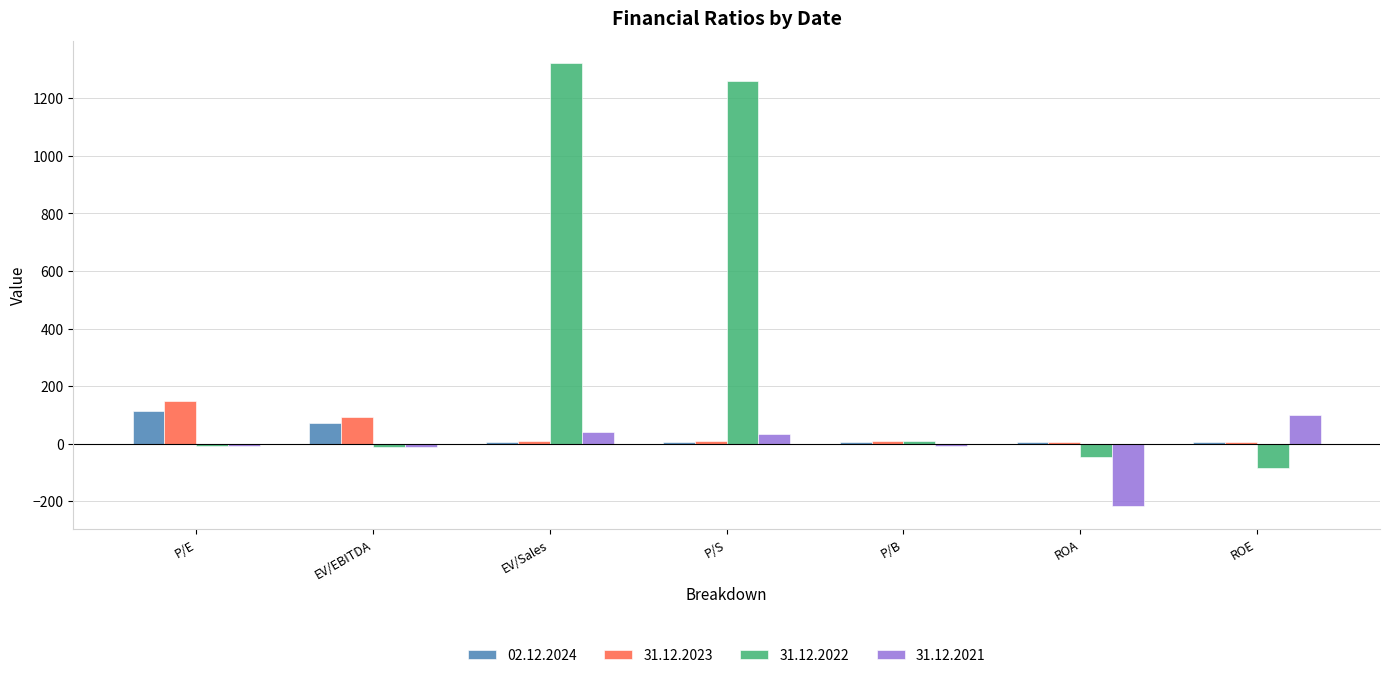

What is the sum of all 02.12.2024 values?

216.3